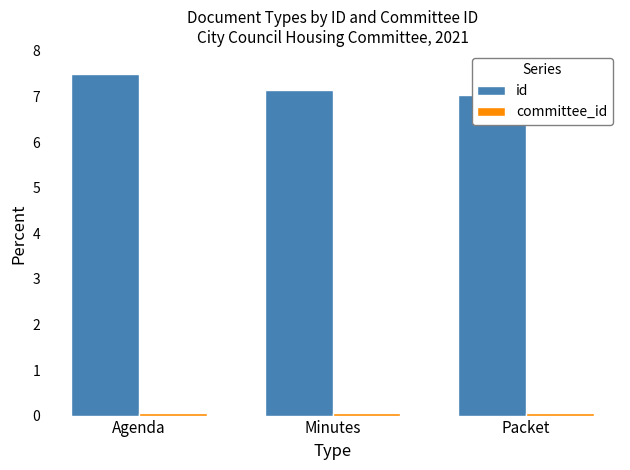

Reading right to left, extract all data points from this chart.

id: 7.0	7.1	7.5
committee_id: 0.1	0.1	0.1